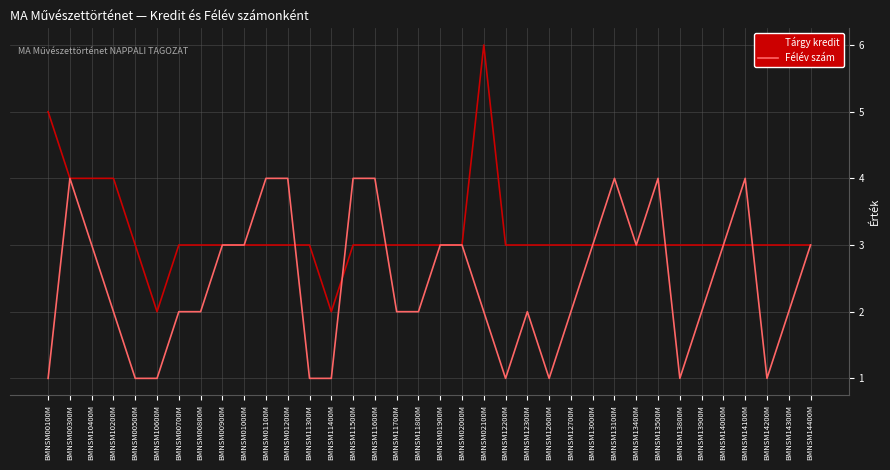

What position from the left is BMNSM14400M?

36